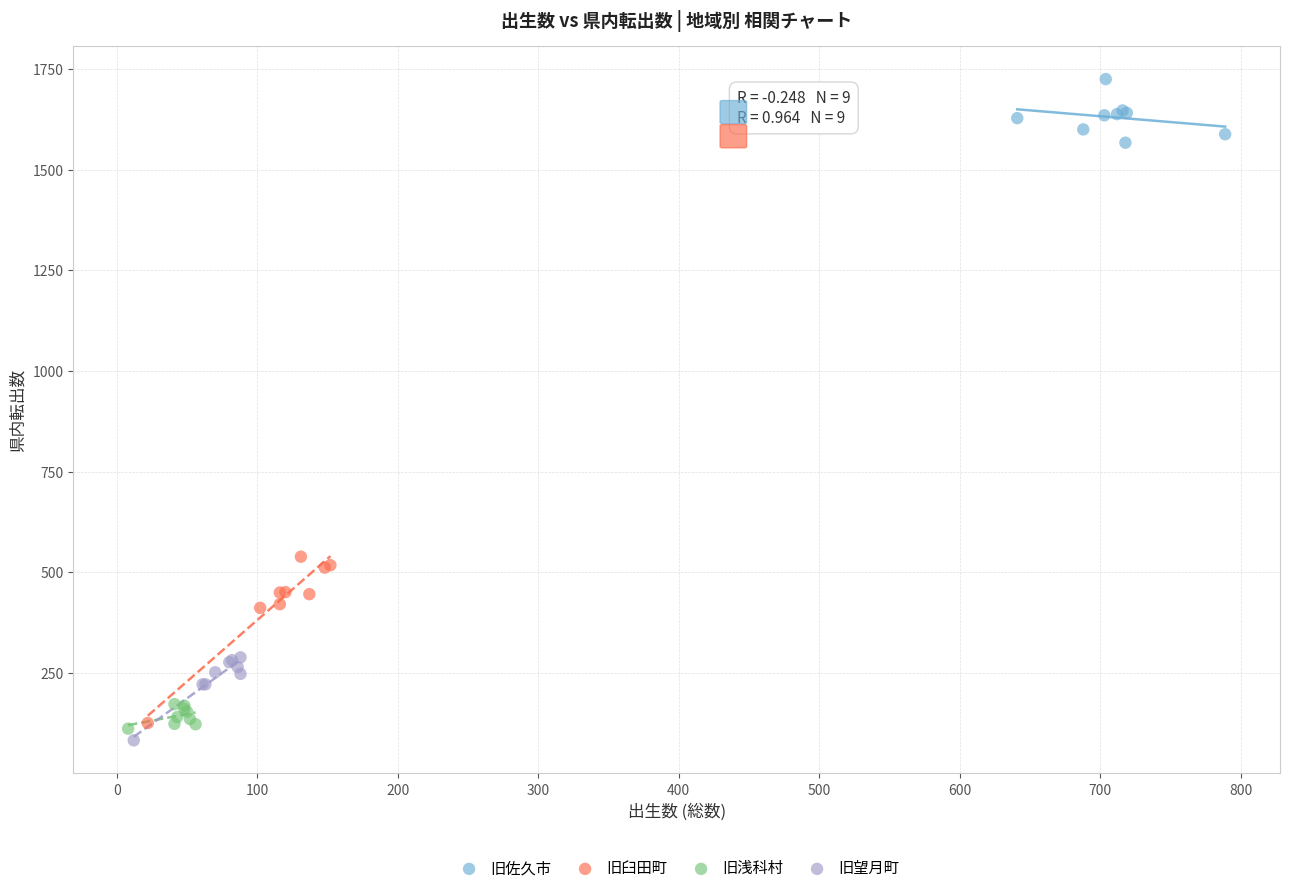

Which series reaches the minimum Y coordinate?

旧望月町